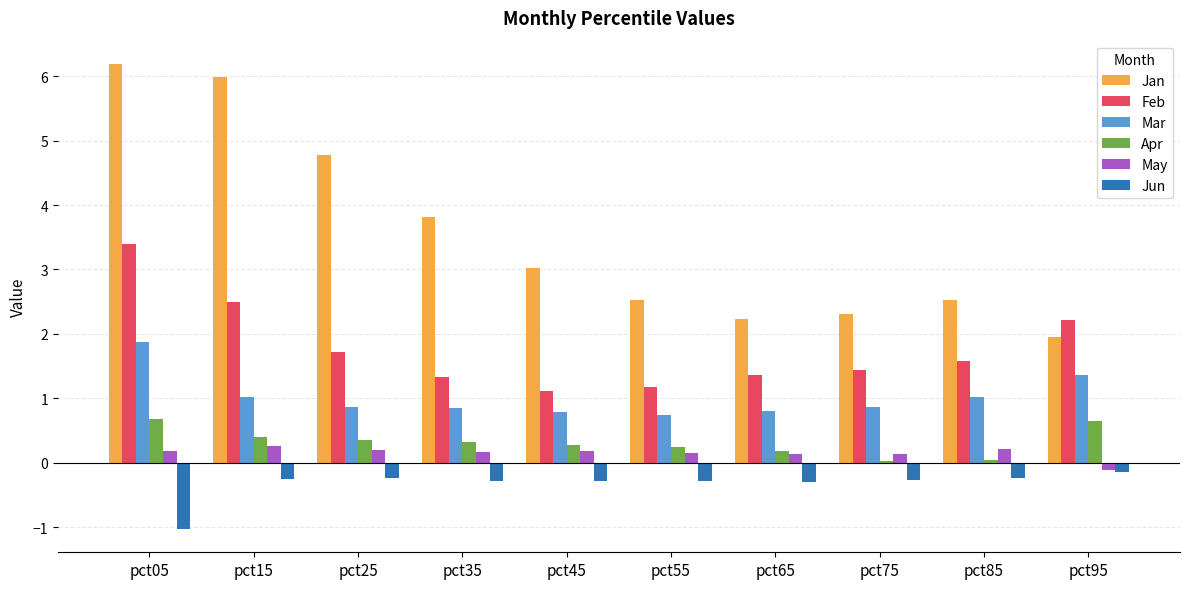

What is the approximate value of Jan at pct05?

6.2